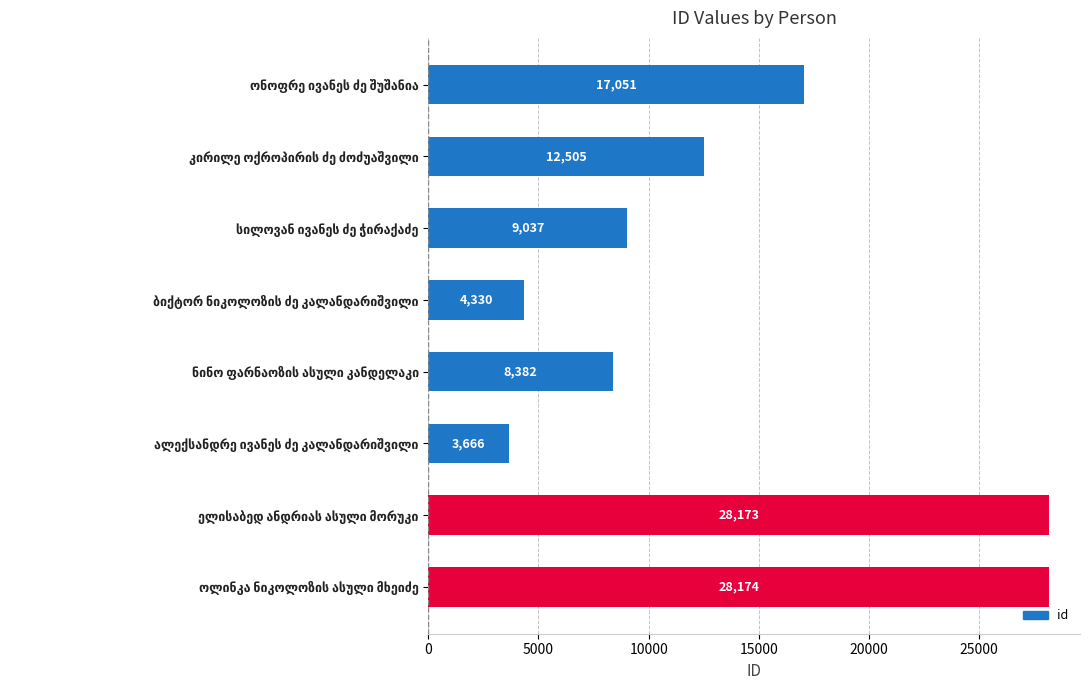

What is the value of the 2nd bar from the top?

12505